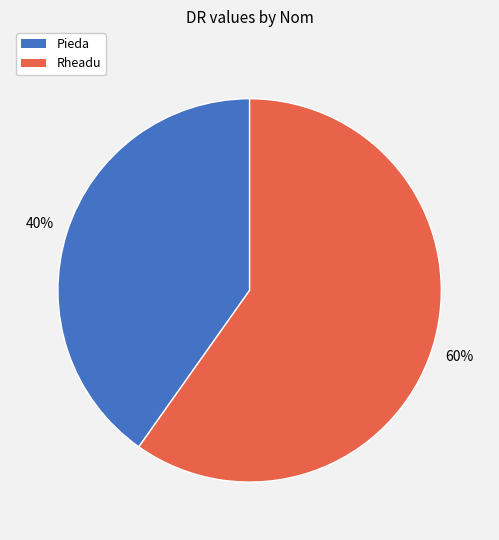

True or false: Rheadu accounts for 60% of the total.

True